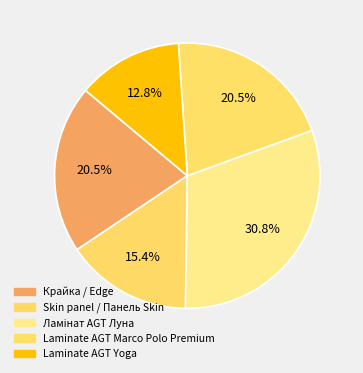

How many slices are in this pie chart?

5